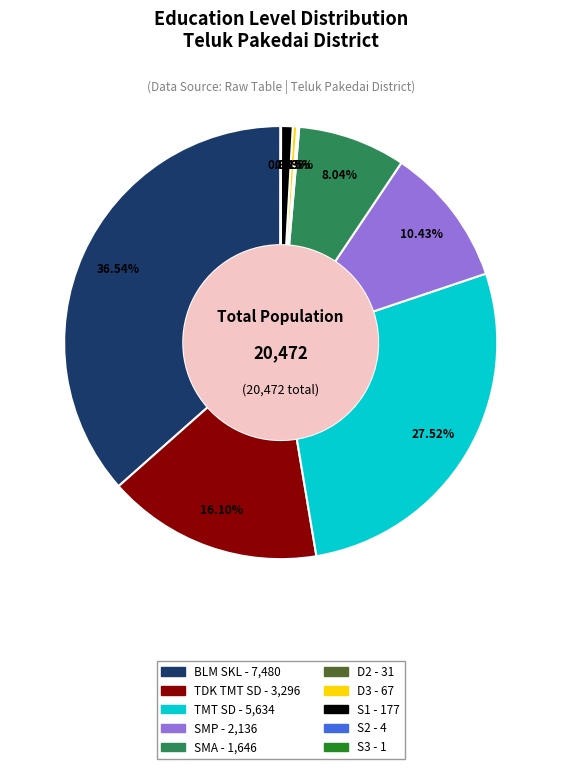

What is the ratio of the value at TMT SD to the value at SMP?

2.6